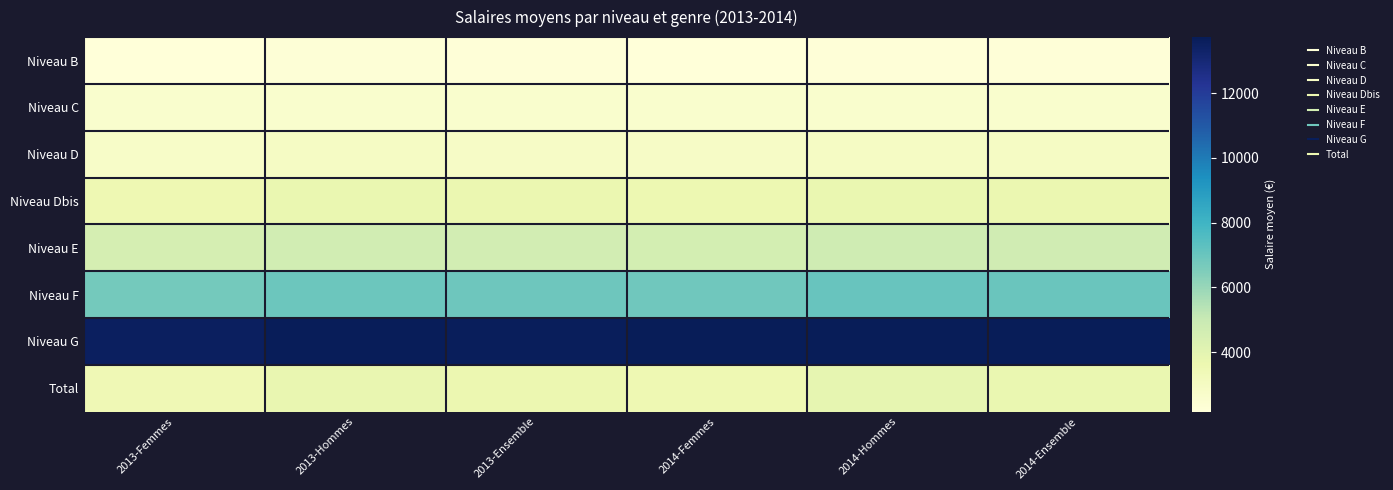

What is the minimum value shown in the chart?

2161